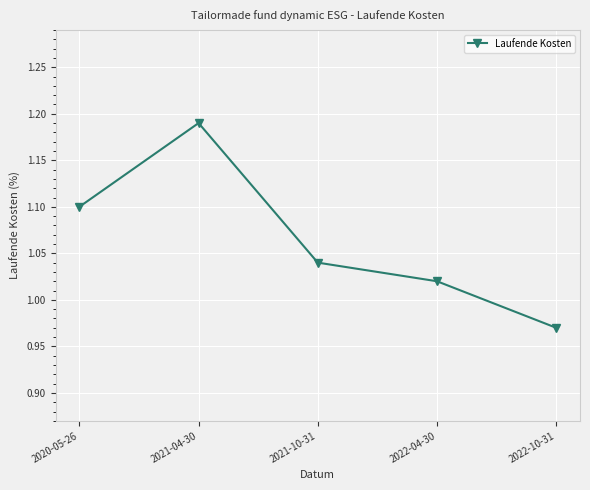

What is the label of the 2nd point from the left?

2021-04-30